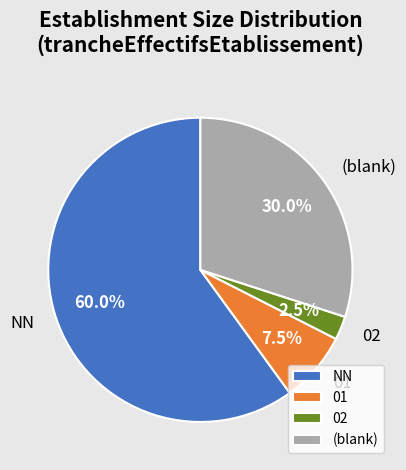

What is the largest slice in the pie chart?

NN